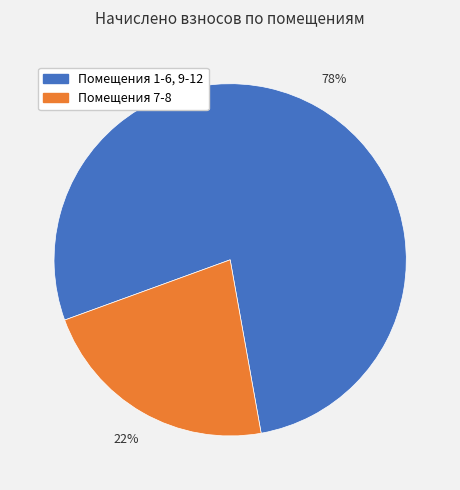

Is there any slice that represents more than half of the pie?

Yes